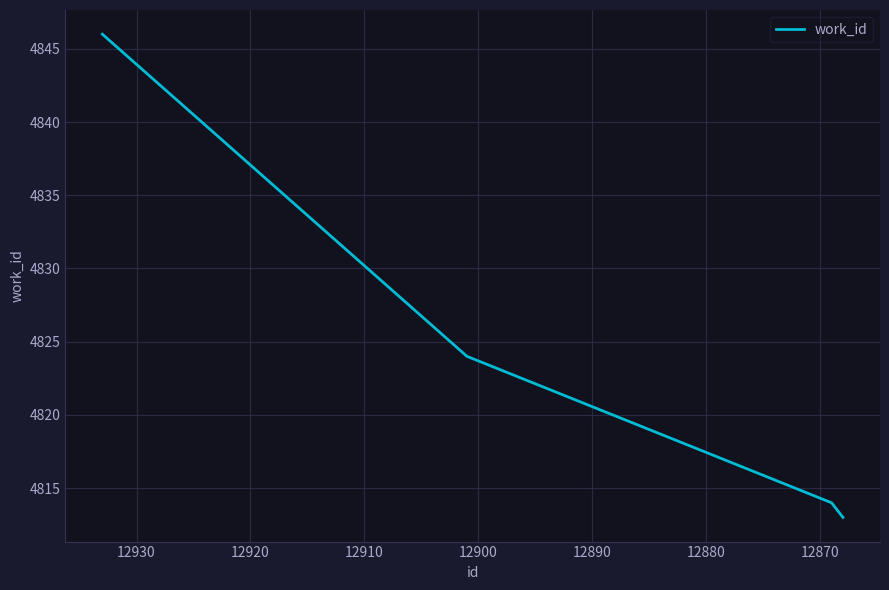

Count the number of categories in the chart.

4